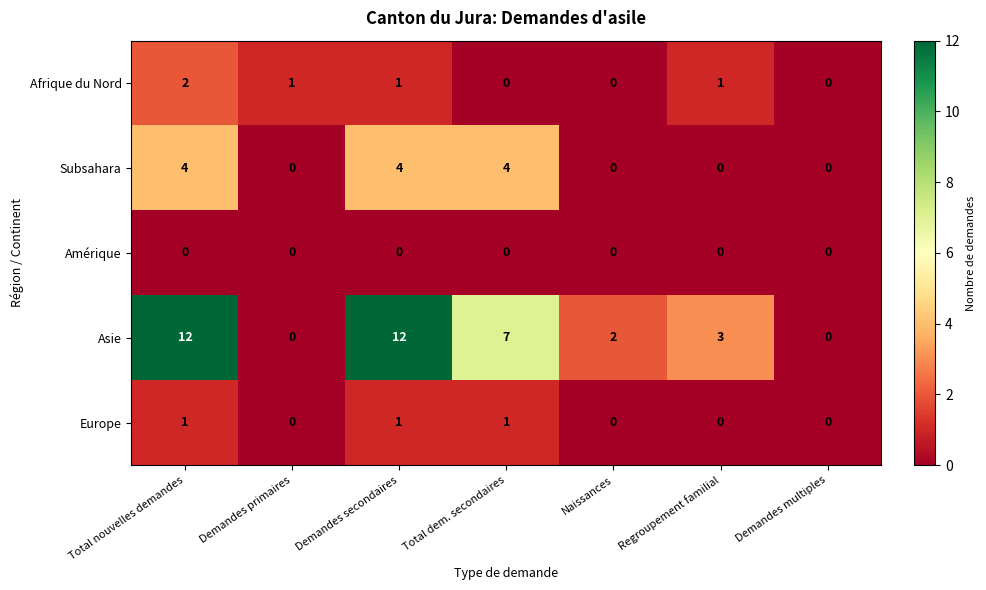

How many distinct data groups are displayed?

5